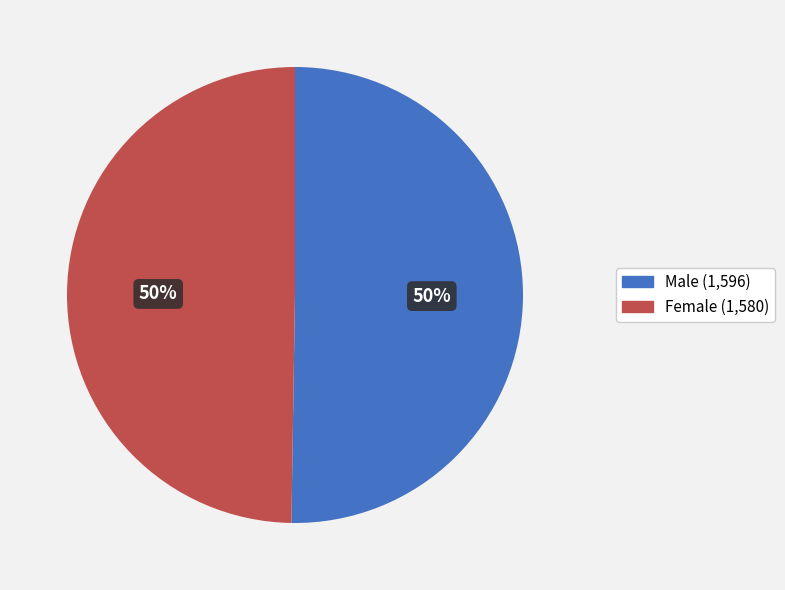

Count the number of slices in the pie.

2